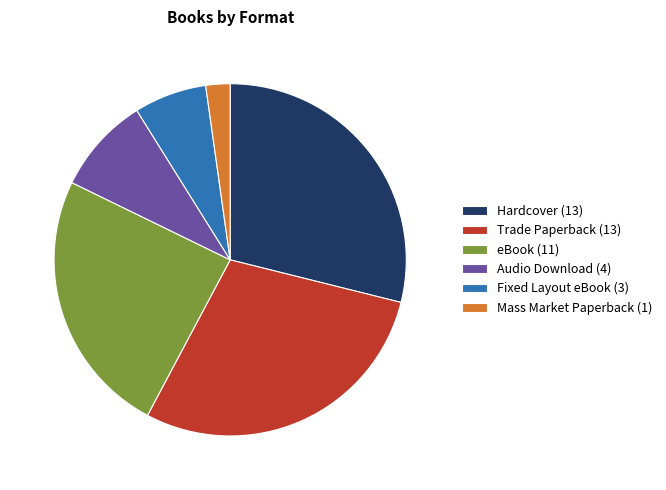

What is the ratio of the value at Fixed Layout eBook to the value at eBook?

0.3